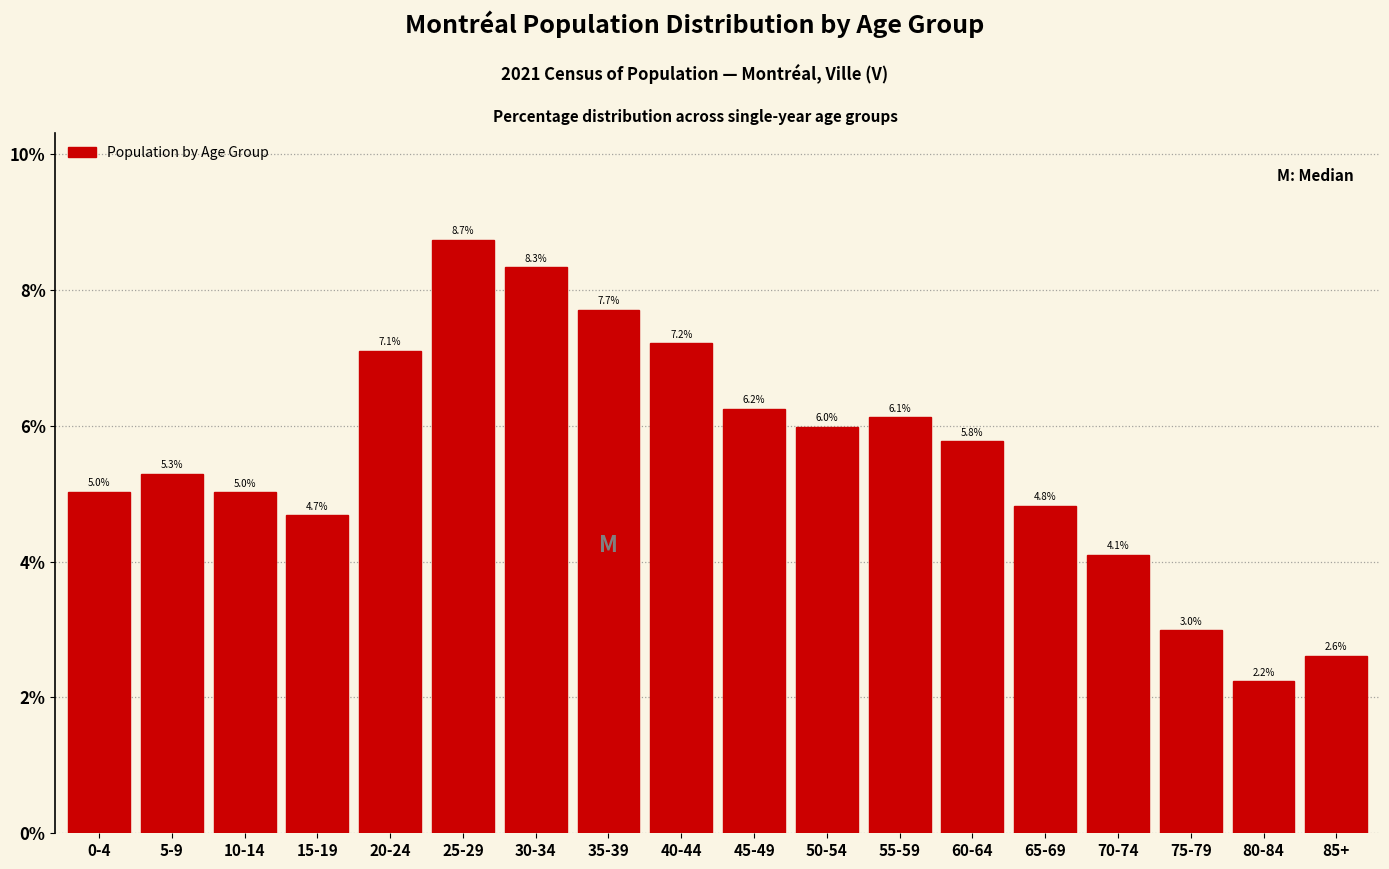

Reading left to right, list all the values displayed in this chart.

0-4=5.0	5-9=5.3	10-14=5.0	15-19=4.7	20-24=7.1	25-29=8.7	30-34=8.3	35-39=7.7	40-44=7.2	45-49=6.2	50-54=6.0	55-59=6.1	60-64=5.8	65-69=4.8	70-74=4.1	75-79=3.0	80-84=2.2	85+=2.6